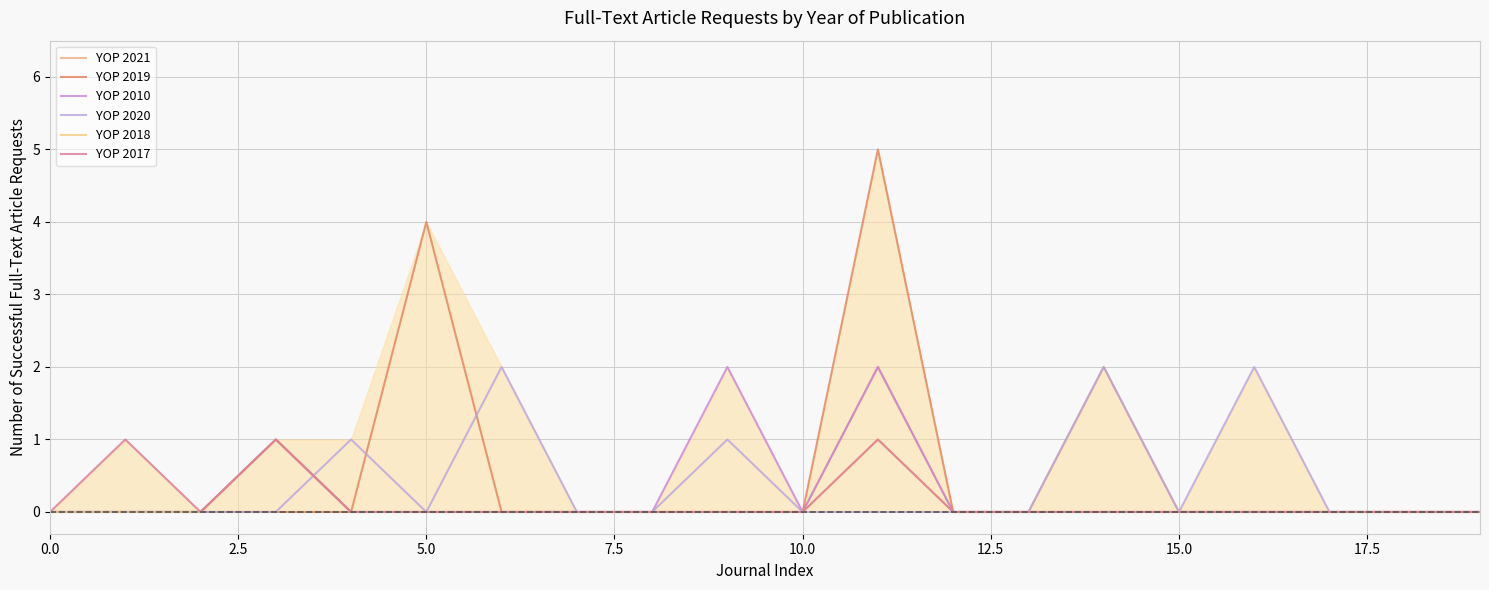

What is the difference between the maximum and minimum values in the YOP 2020 series?

2